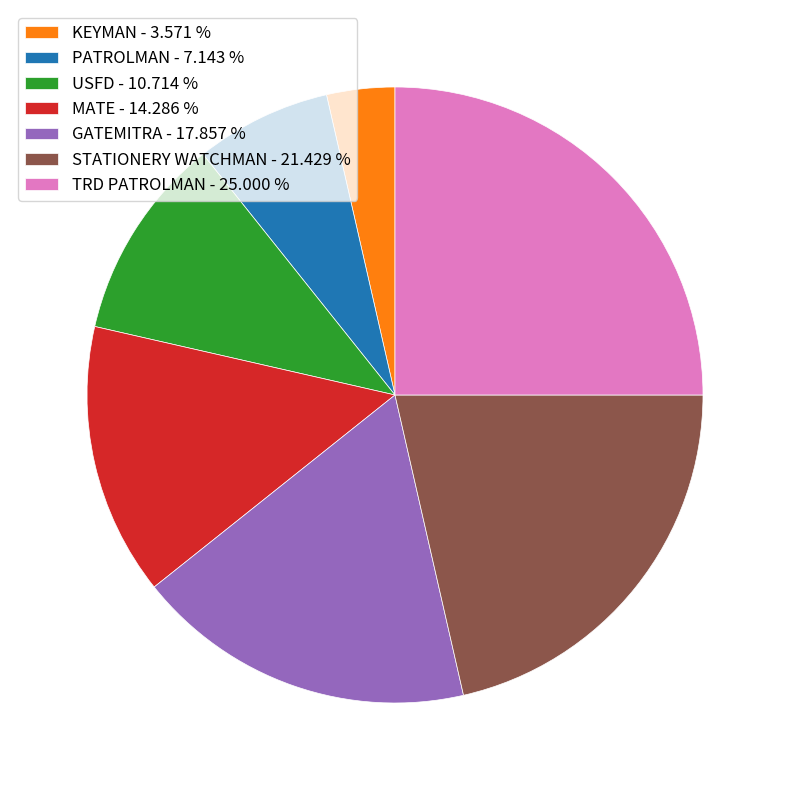

Is there any slice that represents more than half of the pie?

No